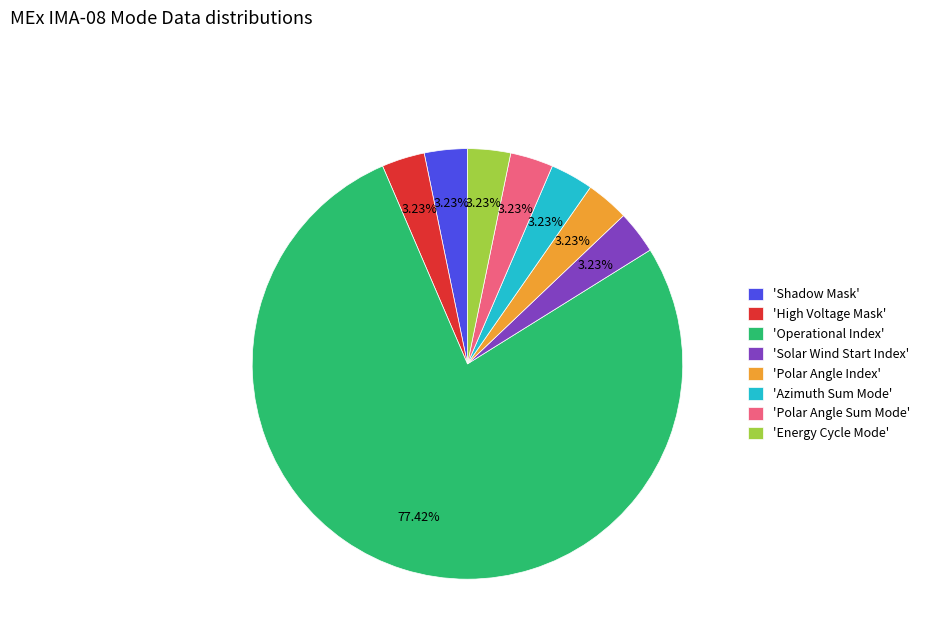

Is there any slice that represents more than half of the pie?

Yes